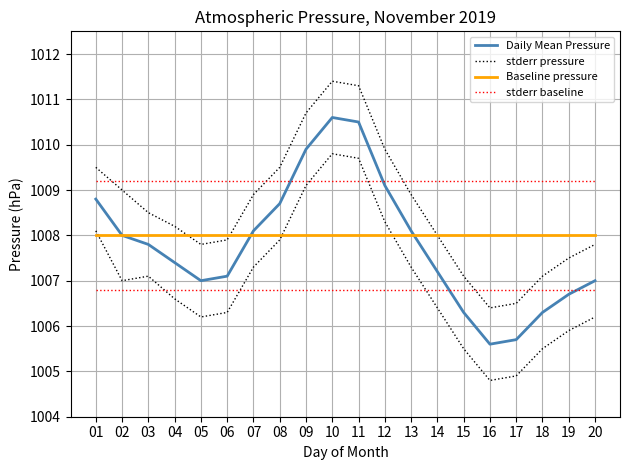

At how many categories does at least one series exceed 1007?

20